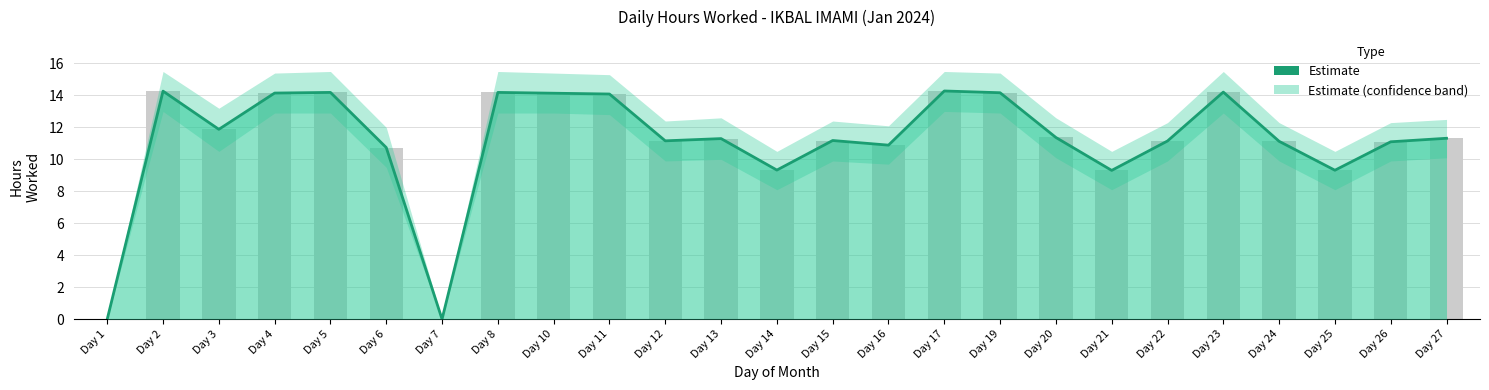

What is the change in value from Day 19 to Day 24?

-3.0